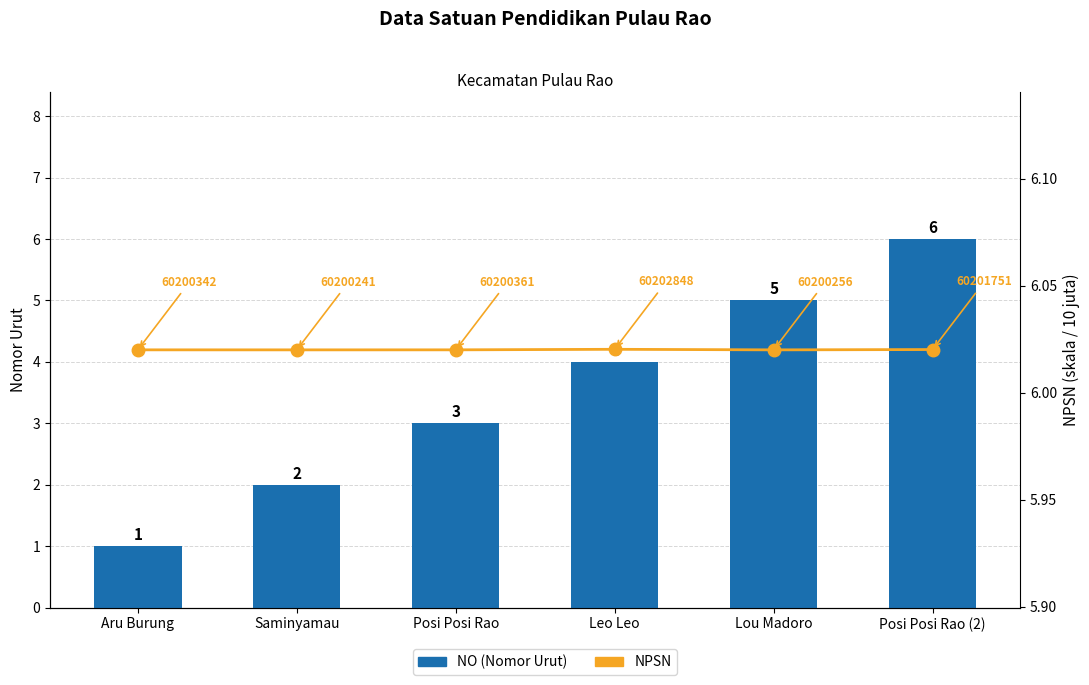

What is the total value across all series at Aru Burung?

7.0